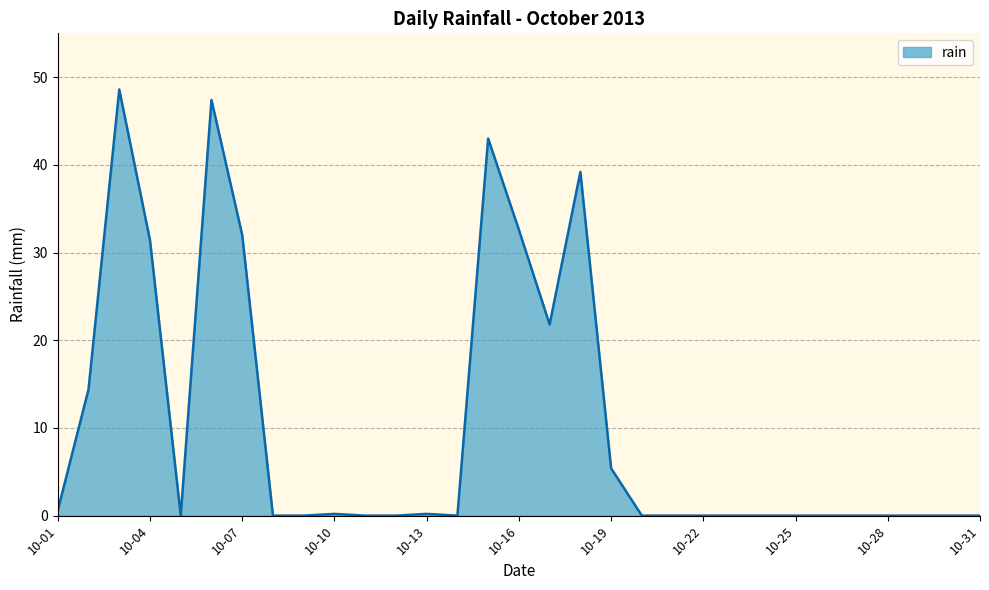

What is the greatest value displayed?

48.6